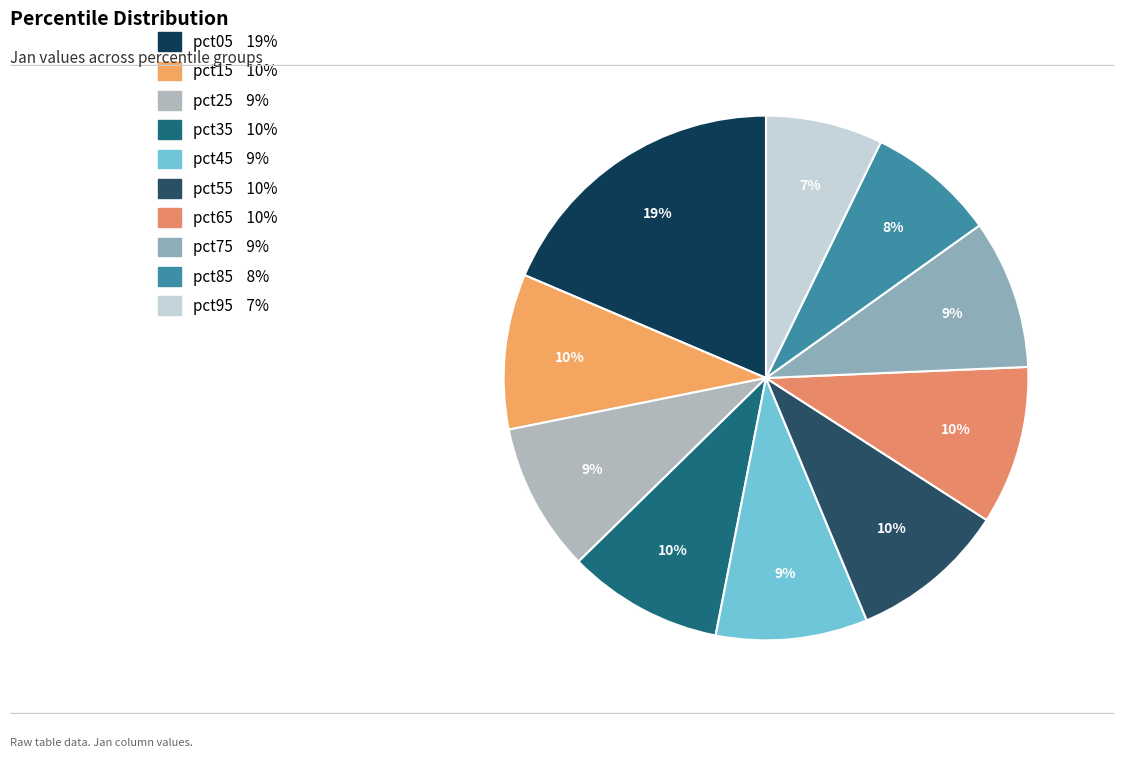

Is it true that pct55 is 20% of the pie?

False